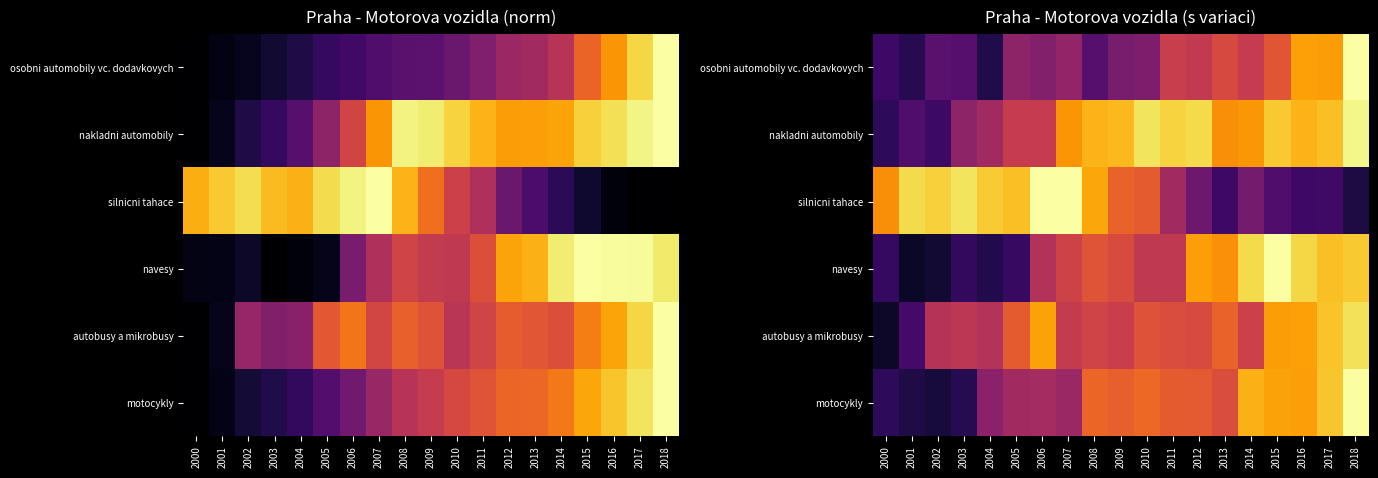

What is the difference between the silnicni tahace values at 2018 and 2007?

0.9